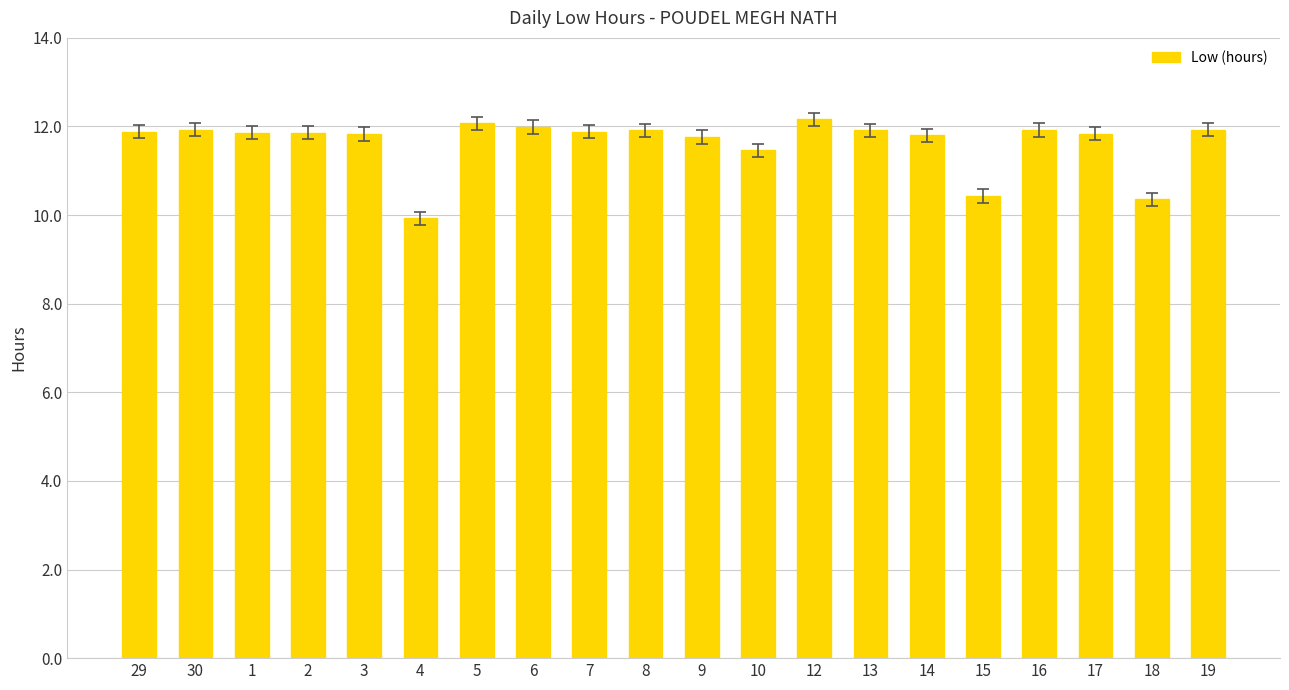

What is the label of the 10th bar from the right?

9